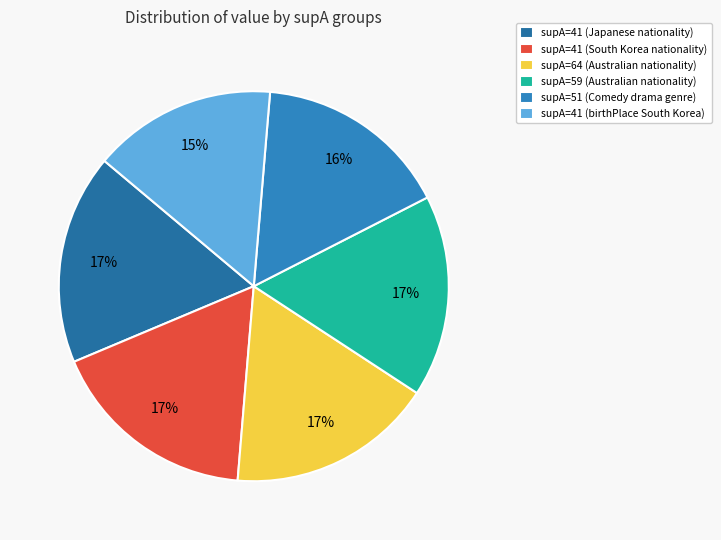

Count the number of slices in the pie.

6